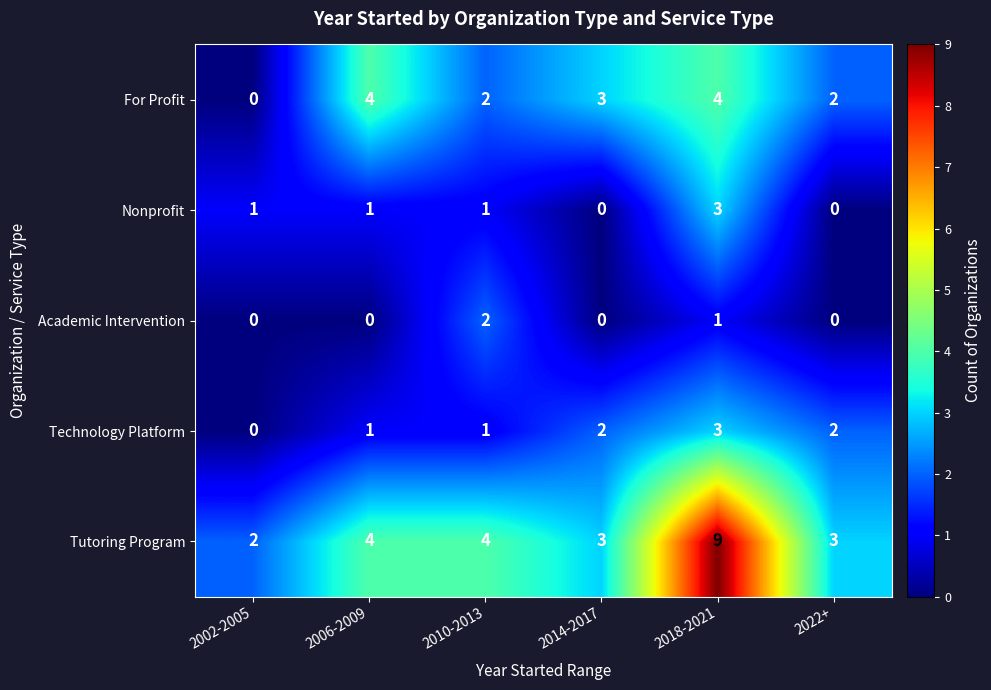

What is the difference between the highest and lowest values at 2002-2005?

2